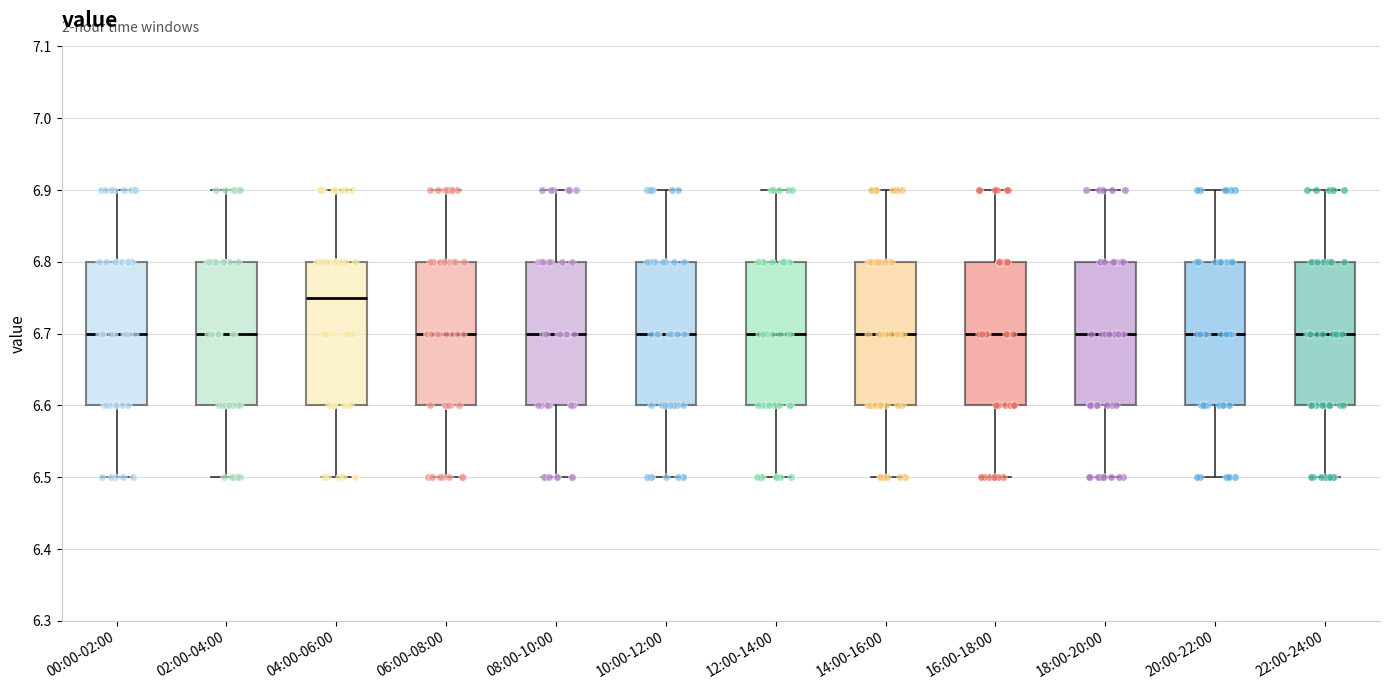

Reading left to right, read every box against the y-axis: the position of its median line, the range the box covers, and the ends of its whiskers. The values are not printed on the chart, so give them approximately, as read against the axis.

00:00-02:00: median 6.70, box 6.60 to 6.80, whiskers 6.50 to 6.90
02:00-04:00: median 6.70, box 6.60 to 6.80, whiskers 6.50 to 6.90
04:00-06:00: median 6.75, box 6.60 to 6.80, whiskers 6.50 to 6.90
06:00-08:00: median 6.70, box 6.60 to 6.80, whiskers 6.50 to 6.90
08:00-10:00: median 6.70, box 6.60 to 6.80, whiskers 6.50 to 6.90
10:00-12:00: median 6.70, box 6.60 to 6.80, whiskers 6.50 to 6.90
12:00-14:00: median 6.70, box 6.60 to 6.80, whiskers 6.50 to 6.90
14:00-16:00: median 6.70, box 6.60 to 6.80, whiskers 6.50 to 6.90
16:00-18:00: median 6.70, box 6.60 to 6.80, whiskers 6.50 to 6.90
18:00-20:00: median 6.70, box 6.60 to 6.80, whiskers 6.50 to 6.90
20:00-22:00: median 6.70, box 6.60 to 6.80, whiskers 6.50 to 6.90
22:00-24:00: median 6.70, box 6.60 to 6.80, whiskers 6.50 to 6.90